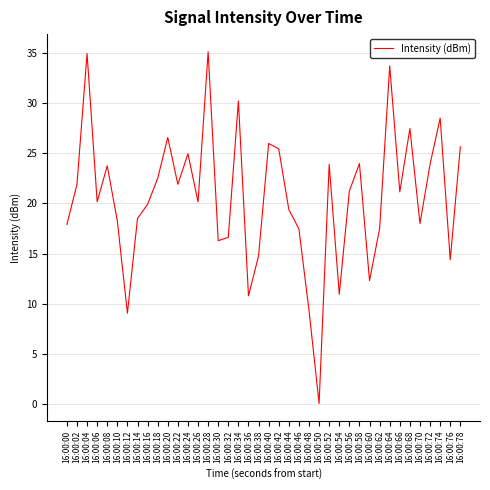

Which category has the lowest value across all series?

16:00:50